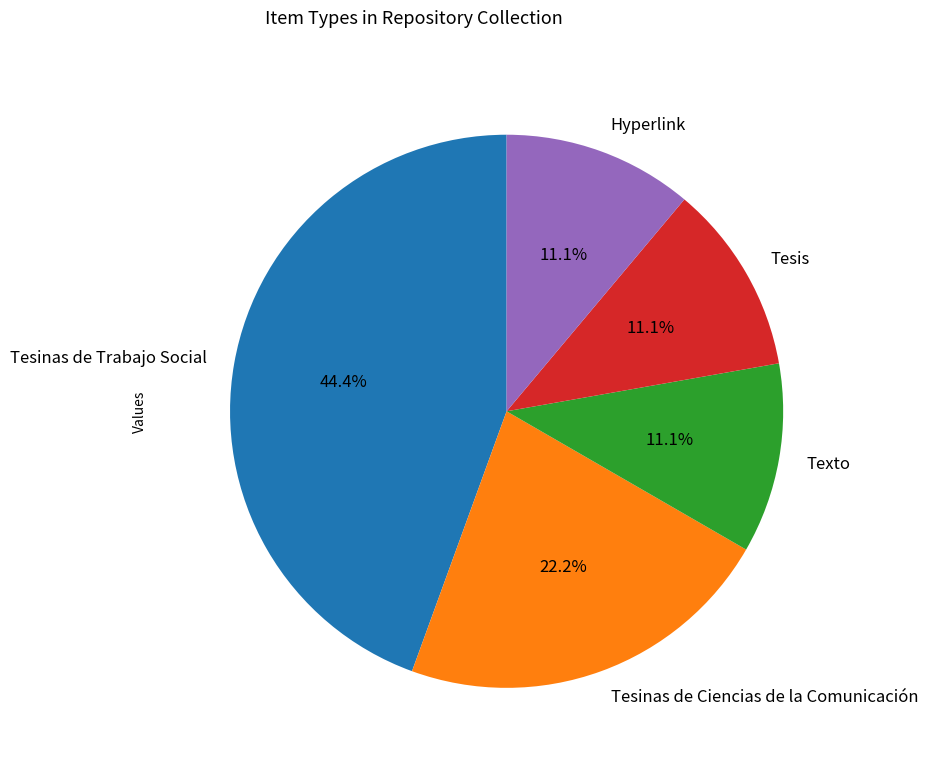

What portion of the pie excludes Tesinas de Ciencias de la Comunicación?

77.8%